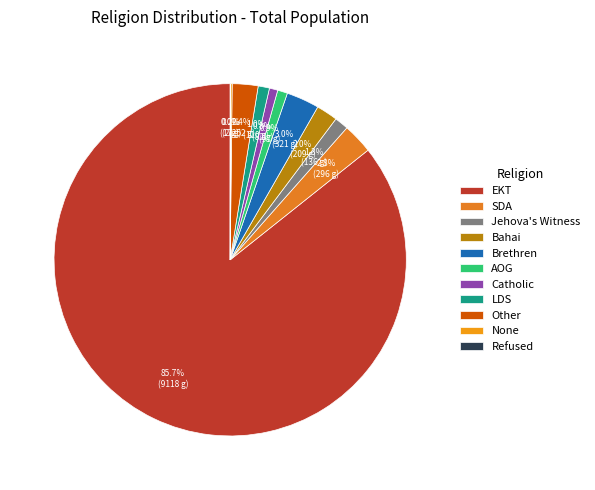

Which slice is the smallest?

Refused